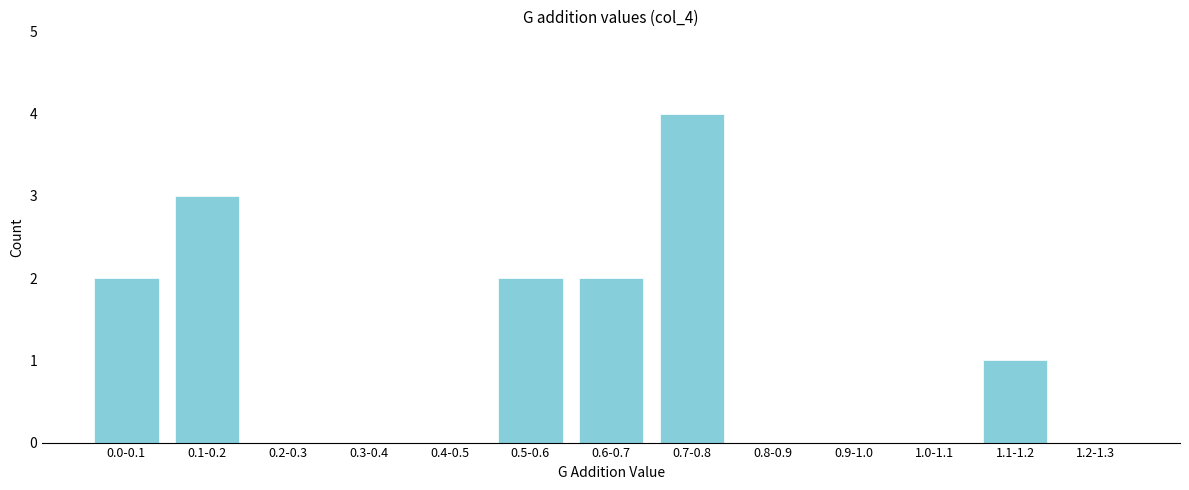

Reading left to right, what are all the values shown in this chart?

0.0-0.1=2	0.1-0.2=3	0.2-0.3=0	0.3-0.4=0	0.4-0.5=0	0.5-0.6=2	0.6-0.7=2	0.7-0.8=4	0.8-0.9=0	0.9-1.0=0	1.0-1.1=0	1.1-1.2=1	1.2-1.3=0